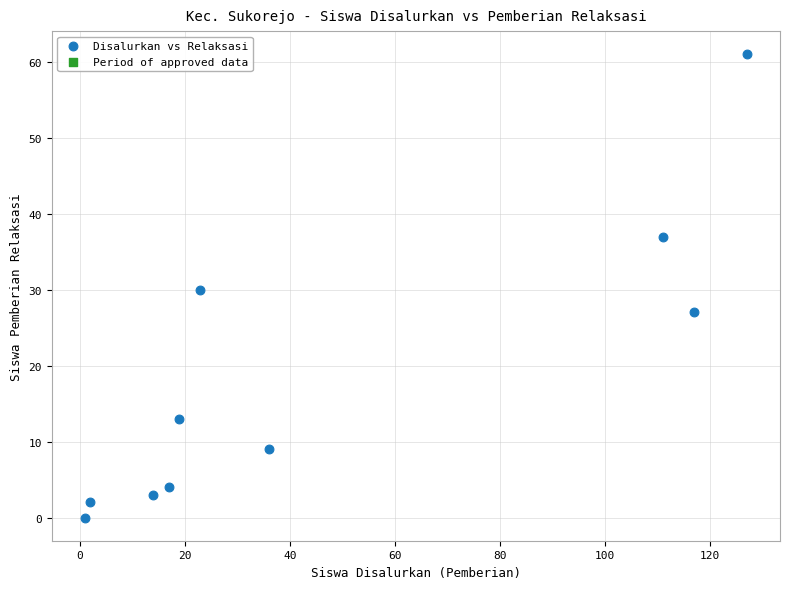

What is the average Y value?

19